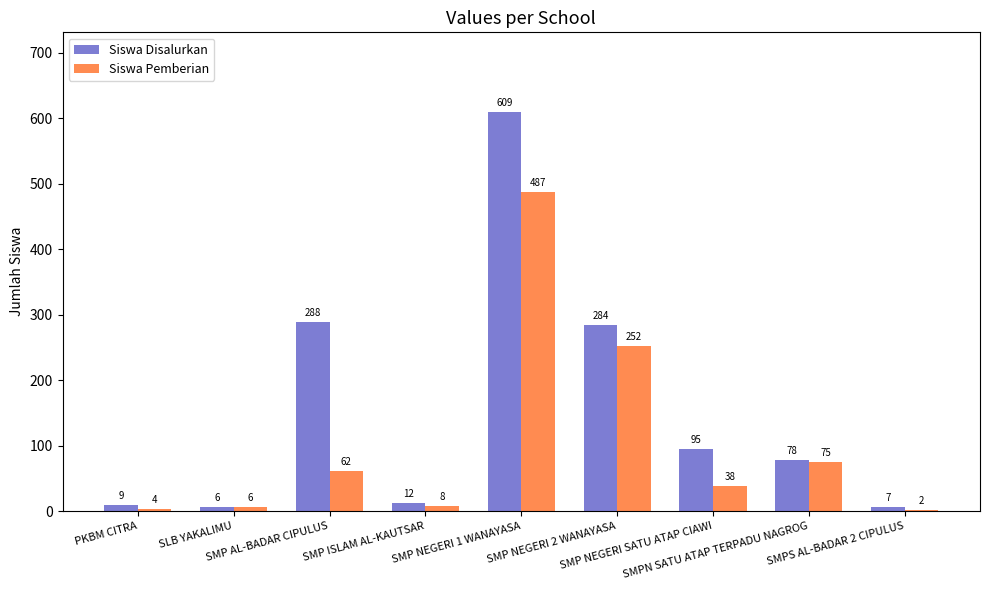

What are all the series names shown in the legend?

Siswa Disalurkan, Siswa Pemberian